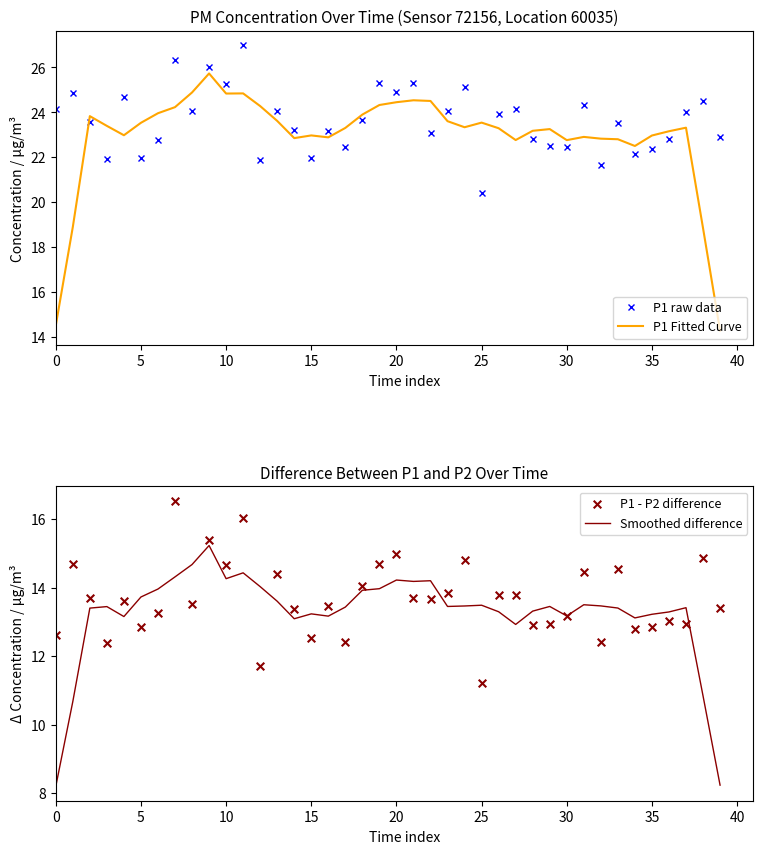

At how many categories does at least one series exceed 19?

40